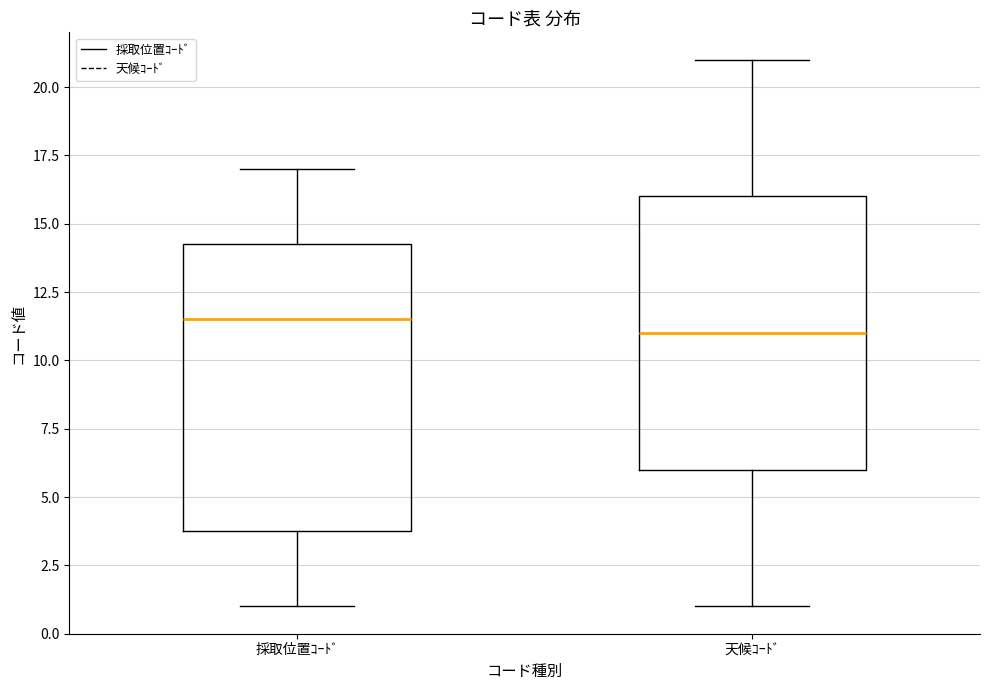

Which box is the tallest, from its lower edge to its upper edge?

採取位置ｺｰﾄﾞ